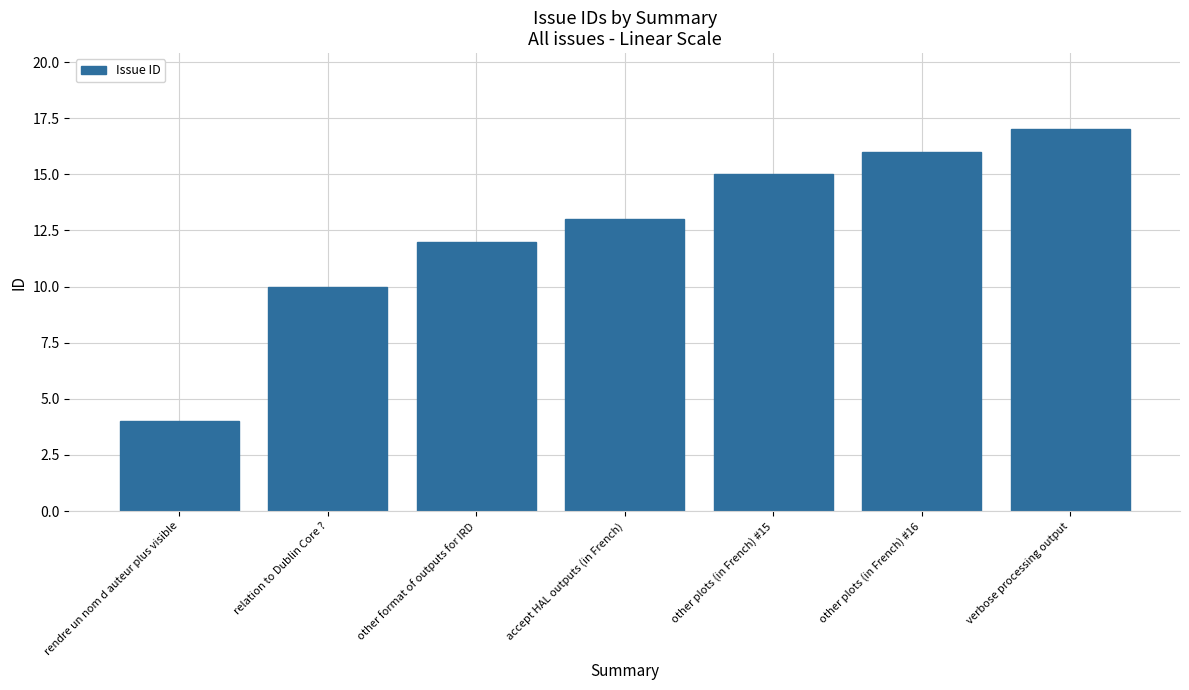

Reading left to right, transcribe all the data shown in this chart.

4	10	12	13	15	16	17